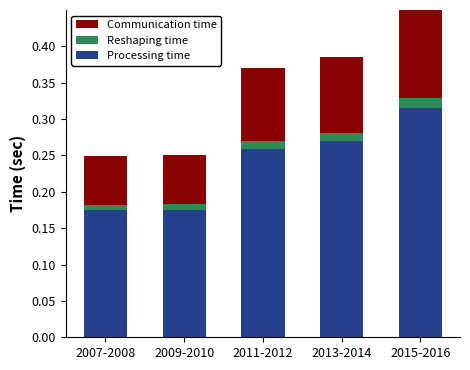

At which label does Processing time reach its peak?

2015-2016